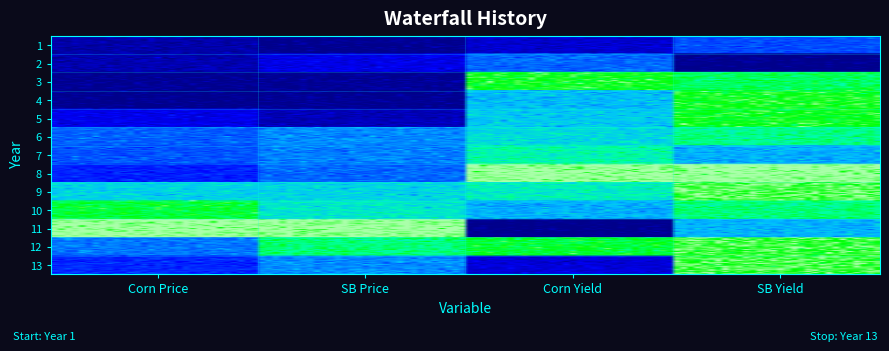

What is the greatest value displayed?

164.7